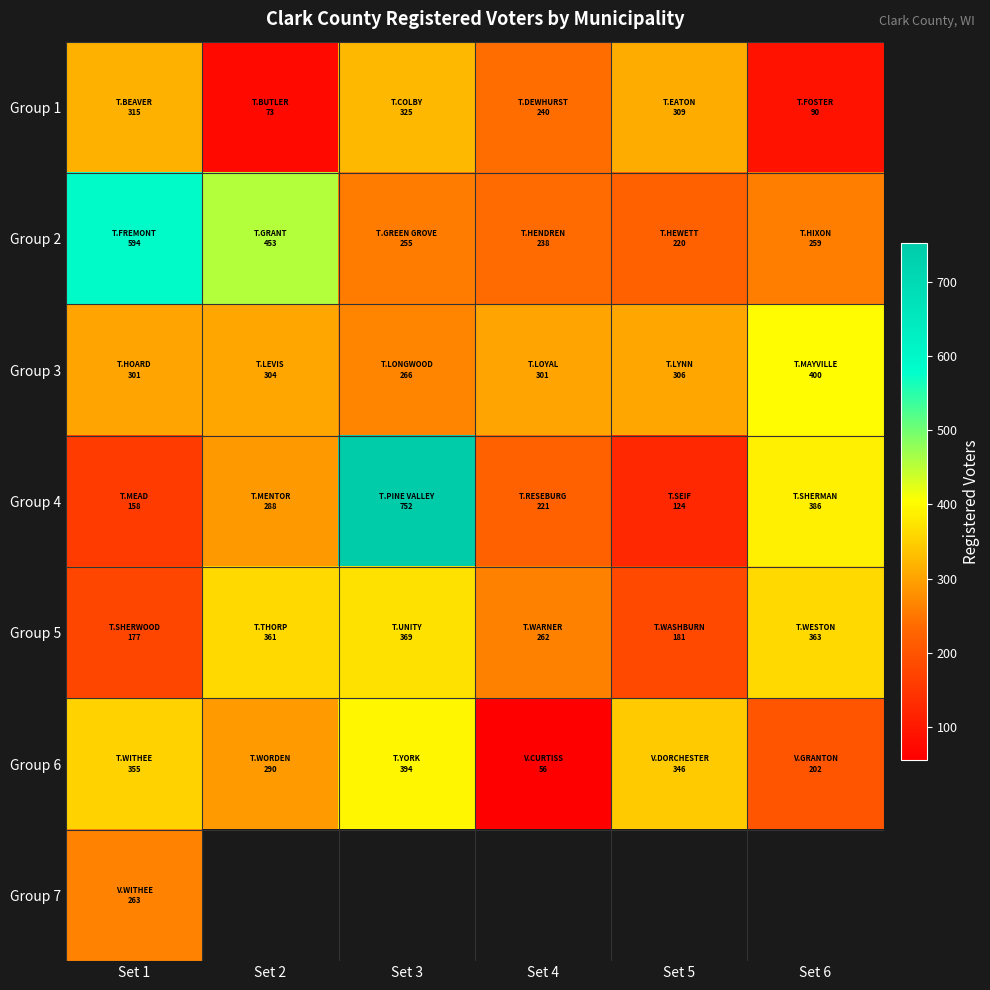

What value does the Group 3 series have at Set 6?

400.0